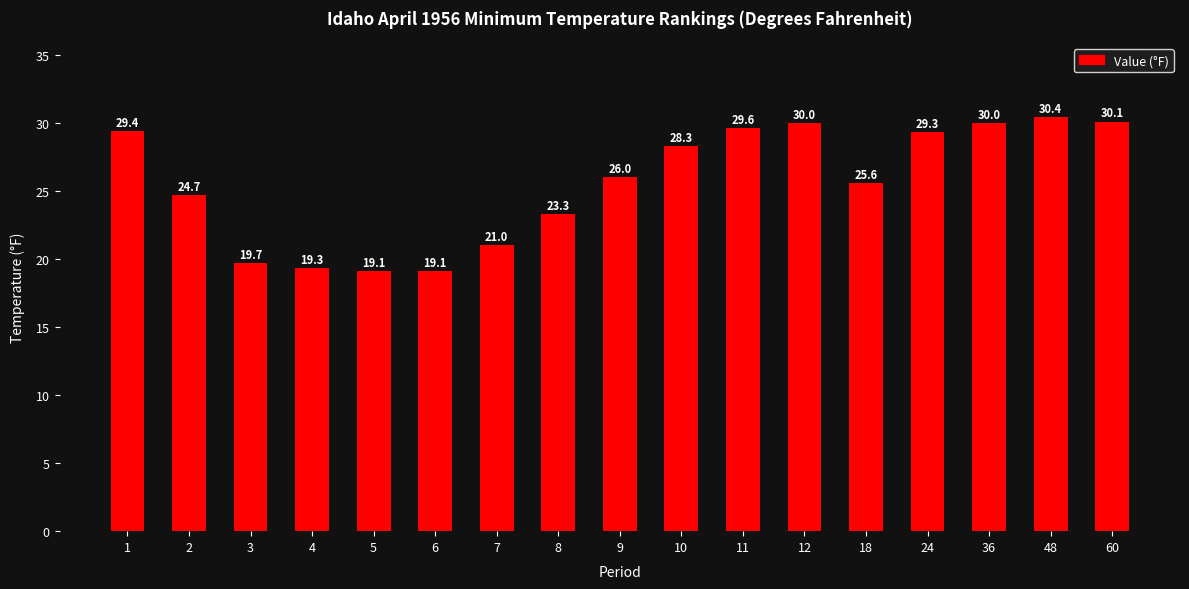

Which has a higher value, 2 or 9?

9